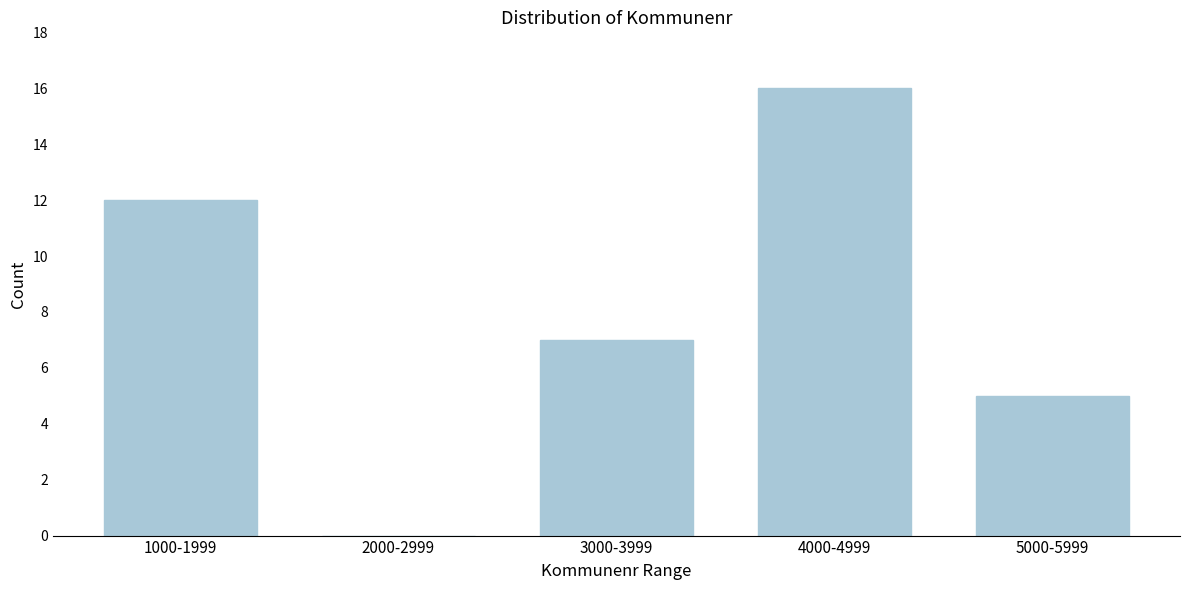

Reading right to left, extract all data points from this chart.

5000-5999=5	4000-4999=16	3000-3999=7	2000-2999=0	1000-1999=12